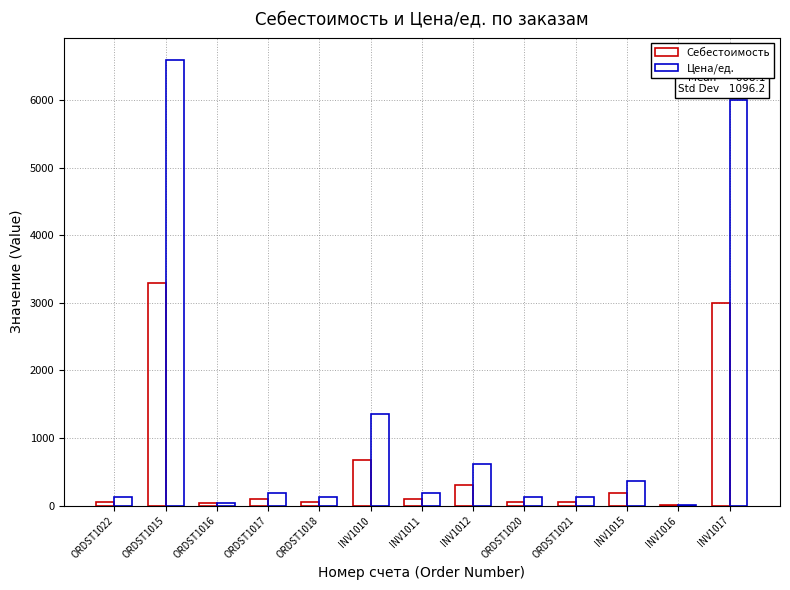

What is the sum of the Себестоимость values at INV1017 and INV1015?

3178.0